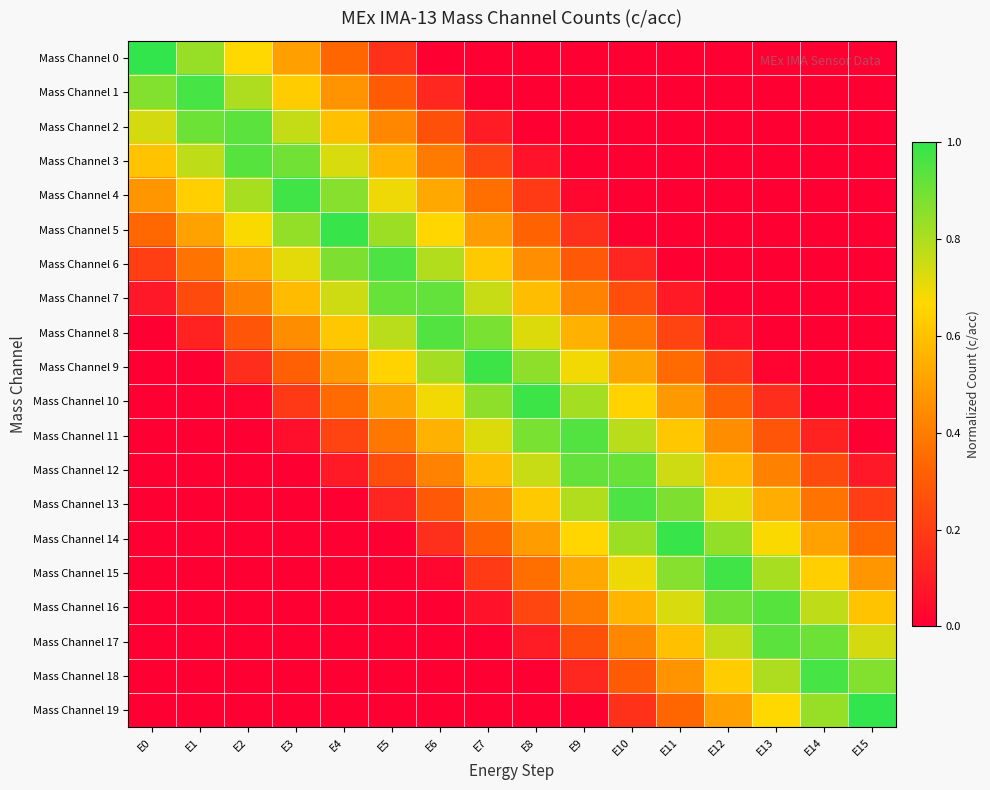

At which category is the sum across all series the highest?

E7